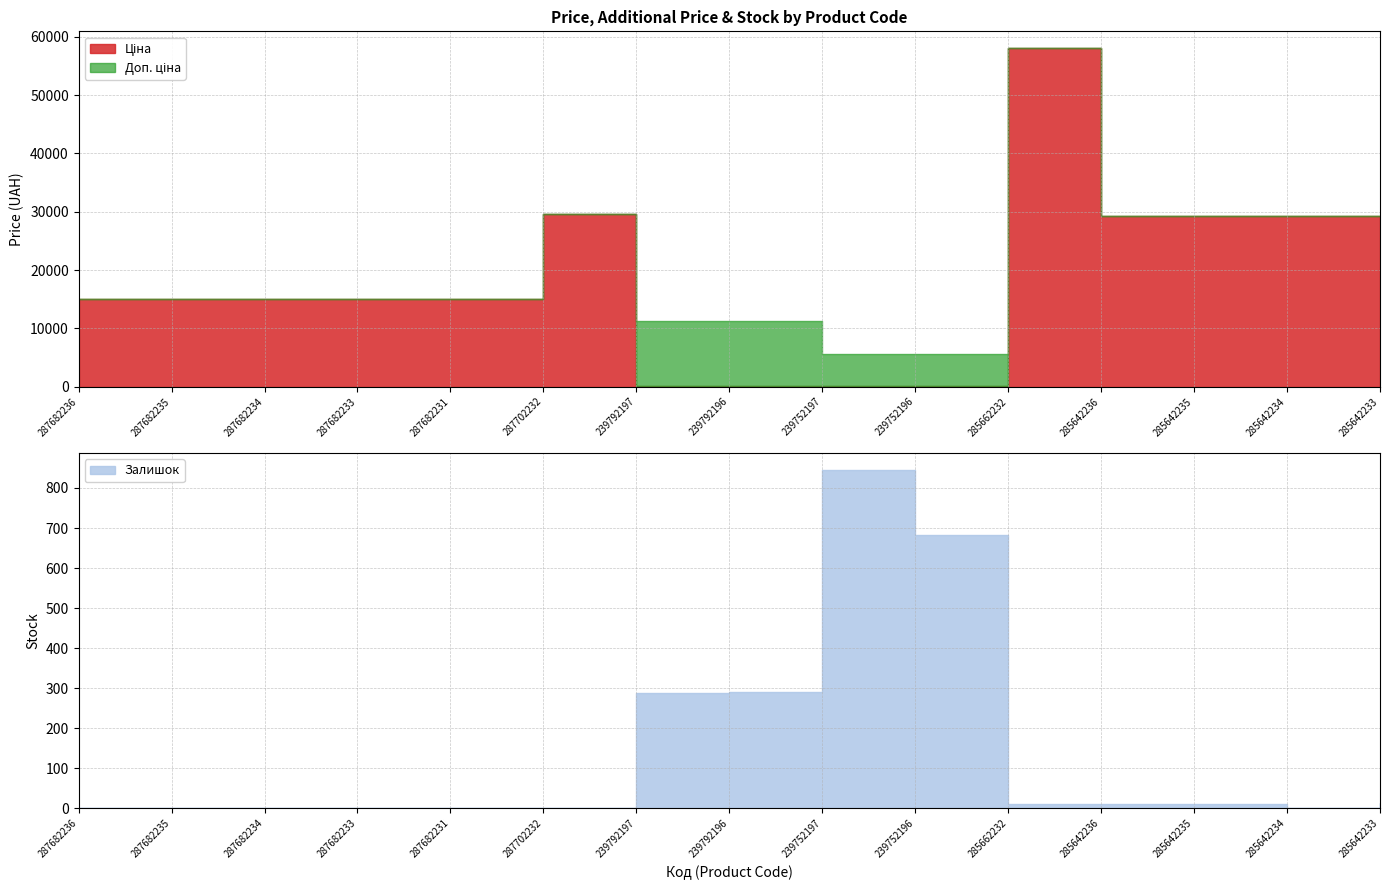

What is the difference between the maximum and minimum values in the Ціна series?

57980.4